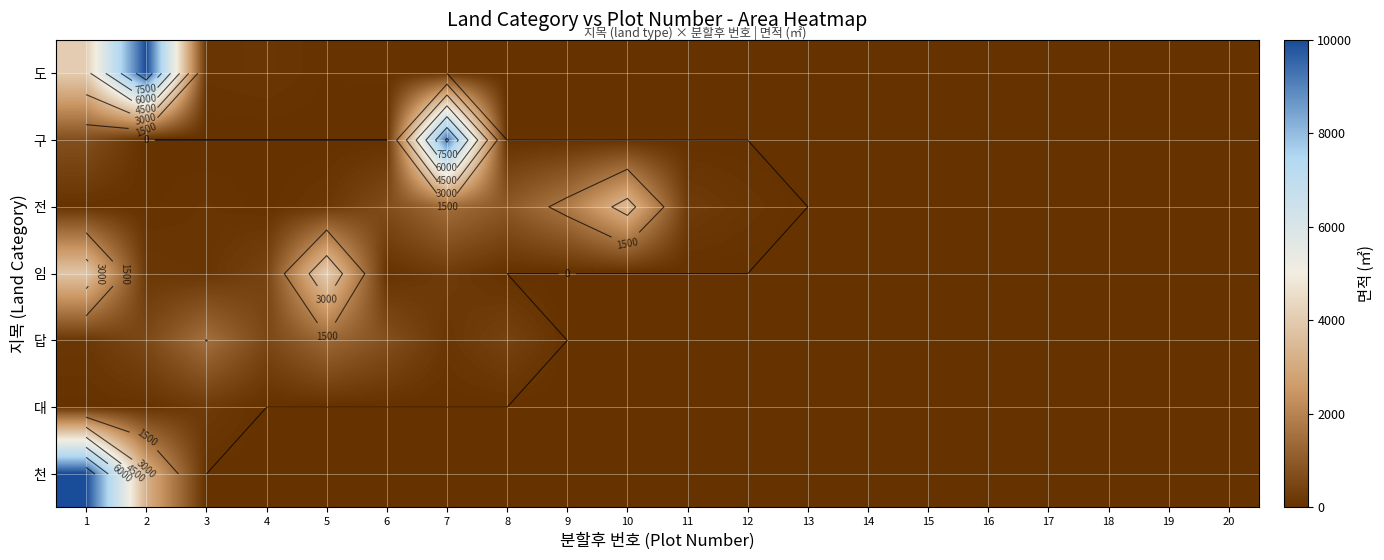

Which series changed the most between 10 and 19?

전